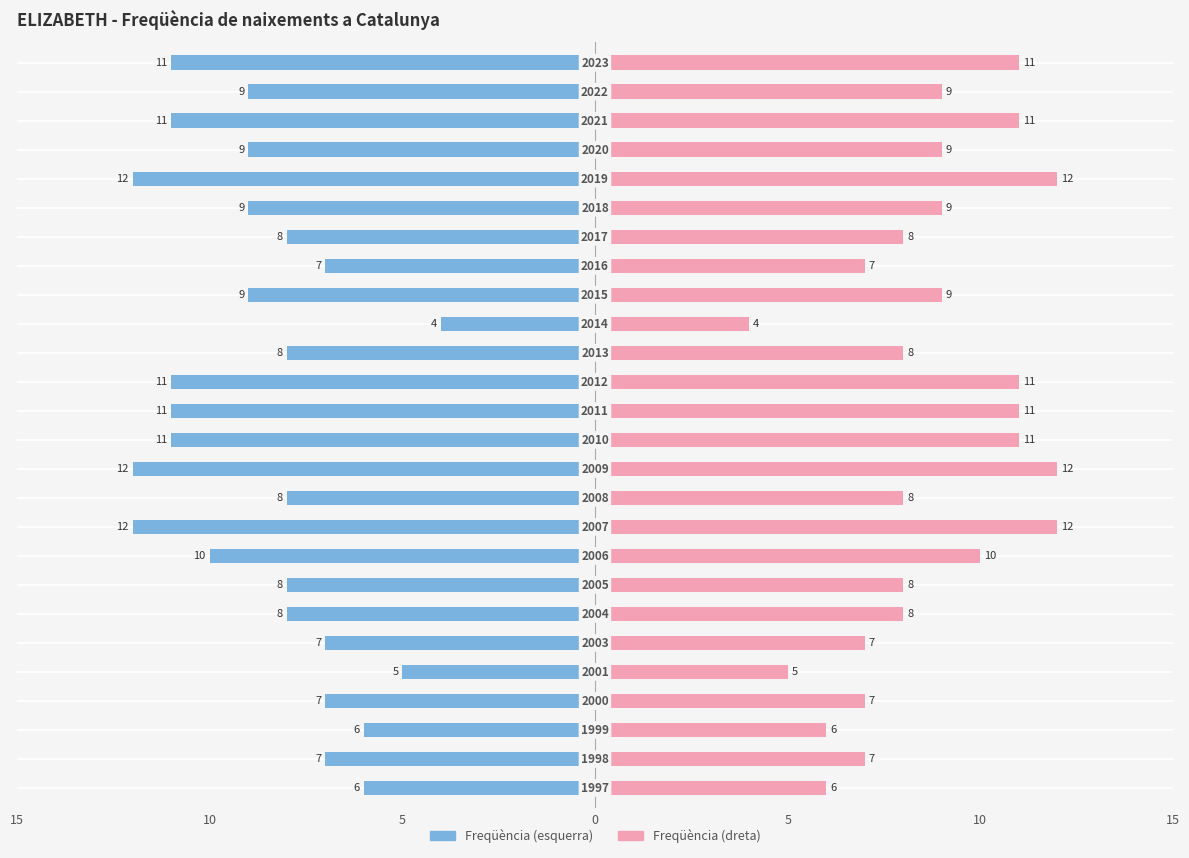

Reading right to left, list all the values displayed in this chart.

Catalunya (esquerra): -11	-9	-11	-9	-12	-9	-8	-7	-9	-4	-8	-11	-11	-11	-12	-8	-12	-10	-8	-8	-7	-5	-7	-6	-7	-6
Catalunya (dreta): 11	9	11	9	12	9	8	7	9	4	8	11	11	11	12	8	12	10	8	8	7	5	7	6	7	6